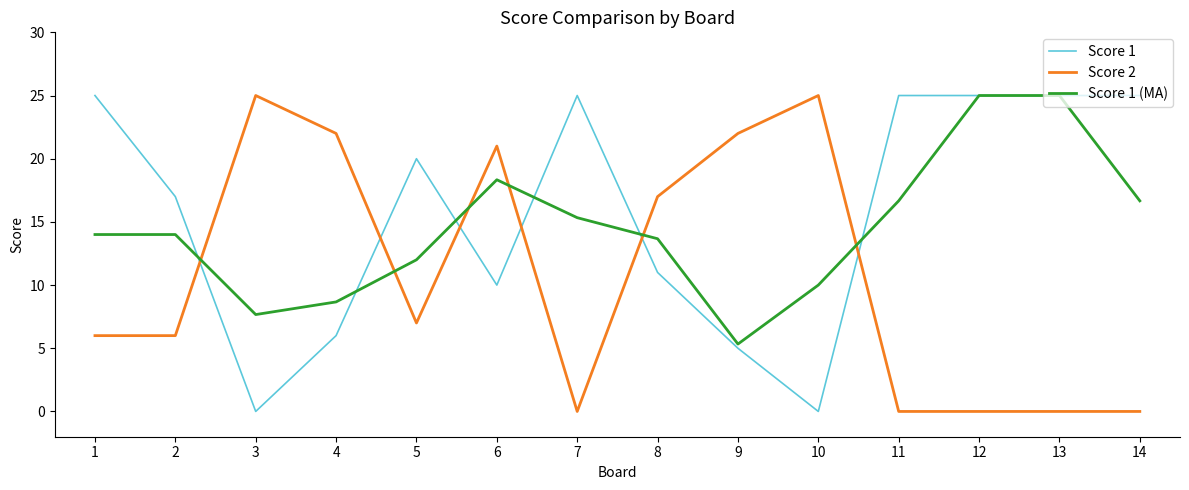

Reading left to right, extract all data points from this chart.

Score 1: 1=25.0	2=17.0	3=0.0	4=6.0	5=20.0	6=10.0	7=25.0	8=11.0	9=5.0	10=0.0	11=25.0	12=25.0	13=25.0	14=25.0
Score 2: 1=6.0	2=6.0	3=25.0	4=22.0	5=7.0	6=21.0	7=0.0	8=17.0	9=22.0	10=25.0	11=0.0	12=0.0	13=0.0	14=0.0
Score 1 (MA): 1=14.0	2=14.0	3=7.7	4=8.7	5=12.0	6=18.3	7=15.3	8=13.7	9=5.3	10=10.0	11=16.7	12=25.0	13=25.0	14=16.7